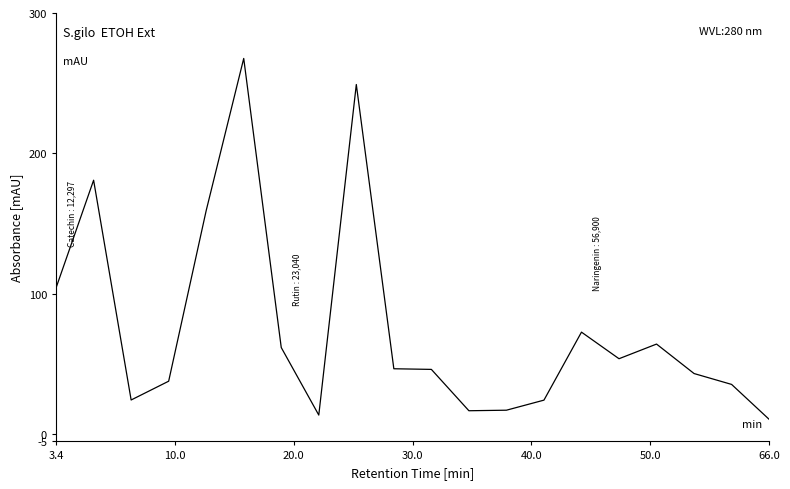

What is the difference between the maximum and minimum values?

256.9